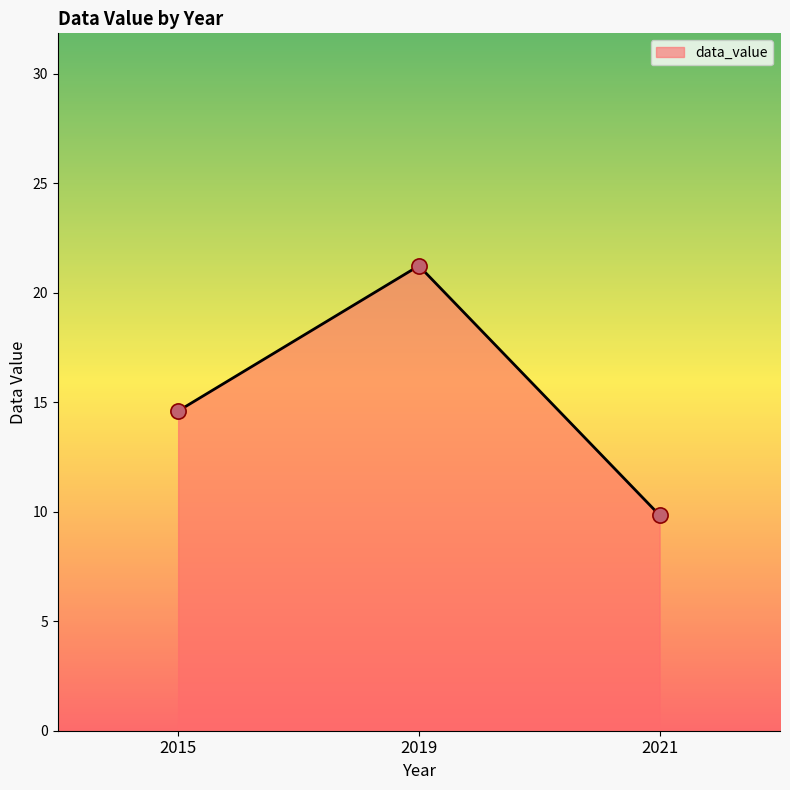

Which has a higher value, 2021 or 2019?

2019